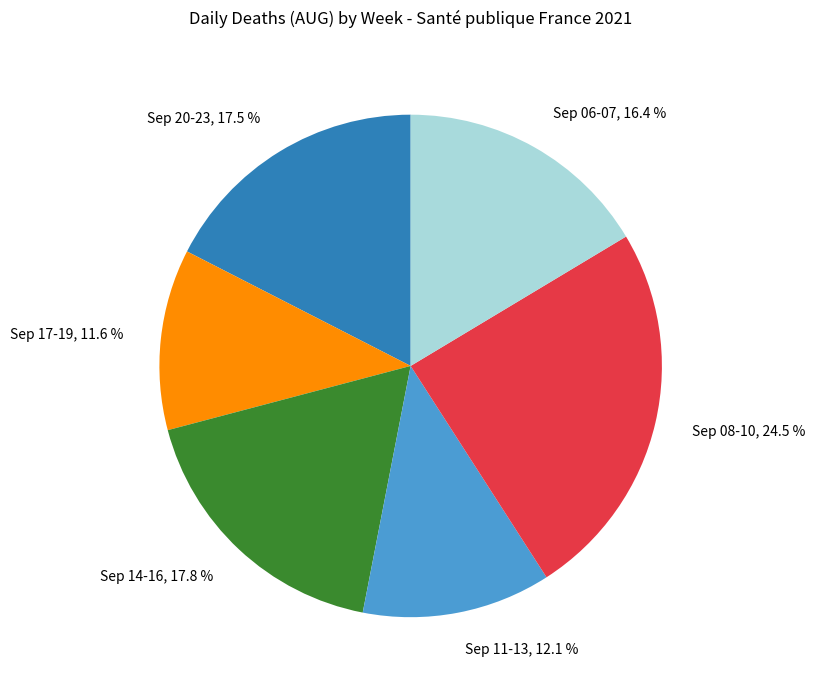

What is the ratio of the value at Sep 14-16, 17.8 % to the value at Sep 11-13, 12.1 %?

1.5